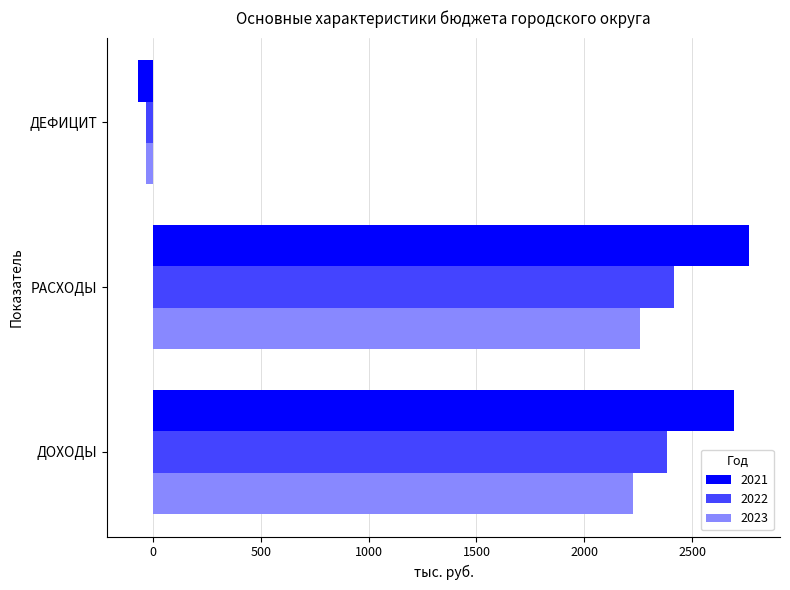

Which label corresponds to the smallest value in the chart?

ДЕФИЦИТ